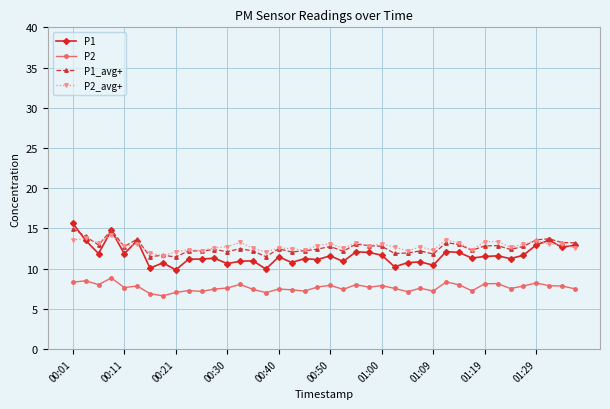

Count the number of categories in the chart.

40